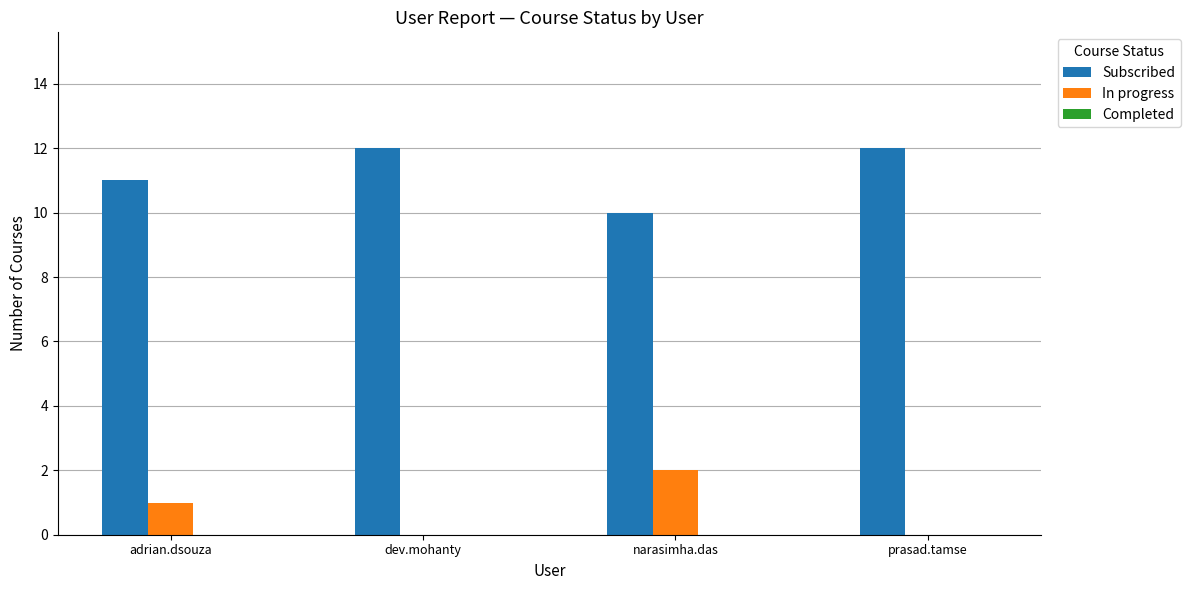

At which label is In progress closest to 1?

adrian.dsouza